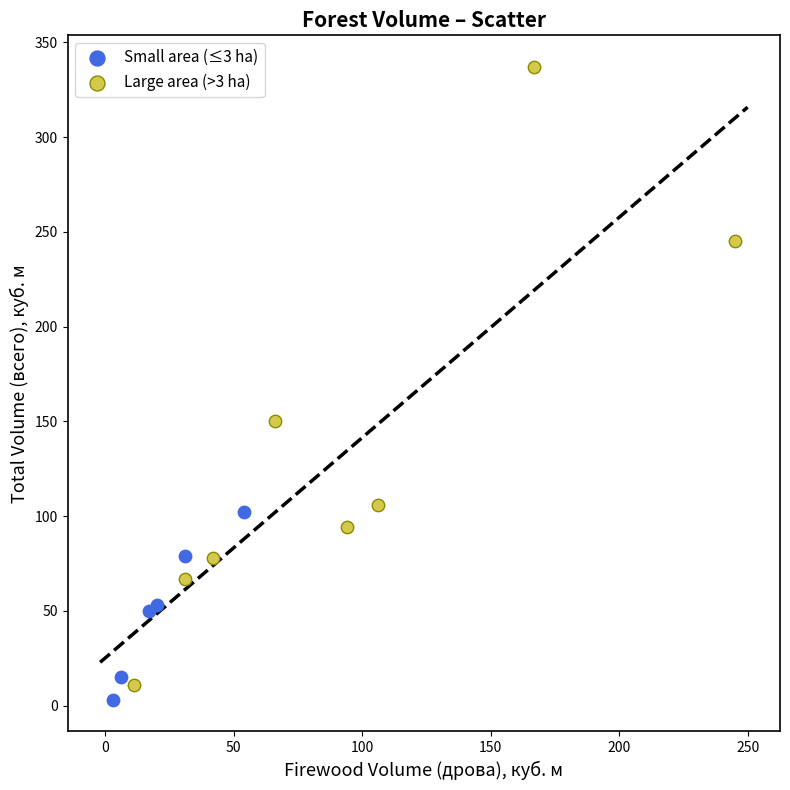

What are all the series names shown in the legend?

Small area (≤3 ha), Large area (>3 ha)